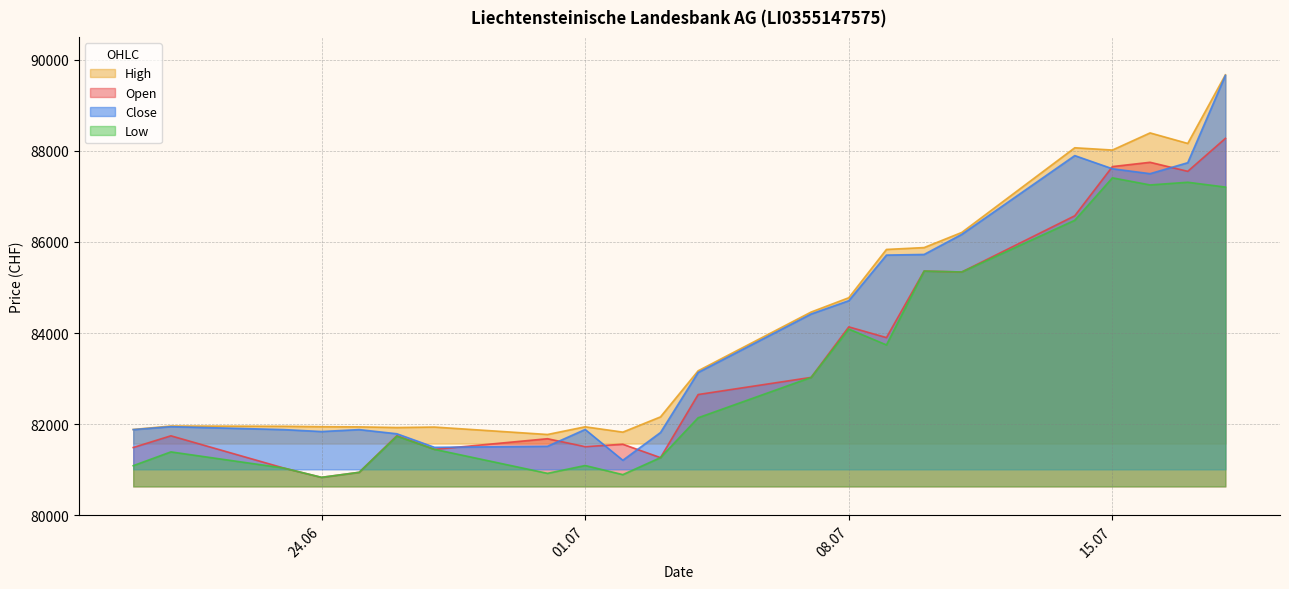

Reading left to right, transcribe all the data shown in this chart.

Open: 81487	81744	81036	80832	80943	81745	81447	81680	81506	81559	81265	82650	83026	84135	83900	85360	85340	86574	87654	87748	87550	88273
High: 81883	81959	81953	81944	81940	81926	81936	81773	81942	81825	82159	83171	84461	84775	85835	85876	86208	88067	88017	88393	88162	89668
Low: 81088	81391	81036	80832	80943	81735	81447	80920	81092	80892	81265	82140	83026	84087	83739	85360	85340	86475	87407	87251	87310	87204
Close: 81880	81945	81880	81838	81880	81789	81491	81514	81883	81207	81816	83135	84418	84710	85711	85725	86166	87895	87606	87498	87739	89655